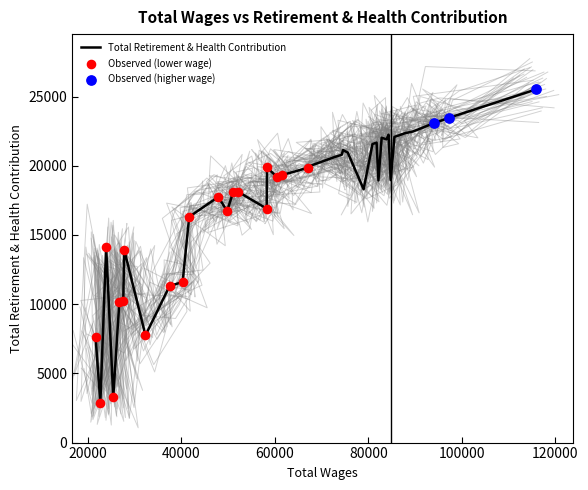

What is the ratio of the value at 18 to the value at 6?

0.9